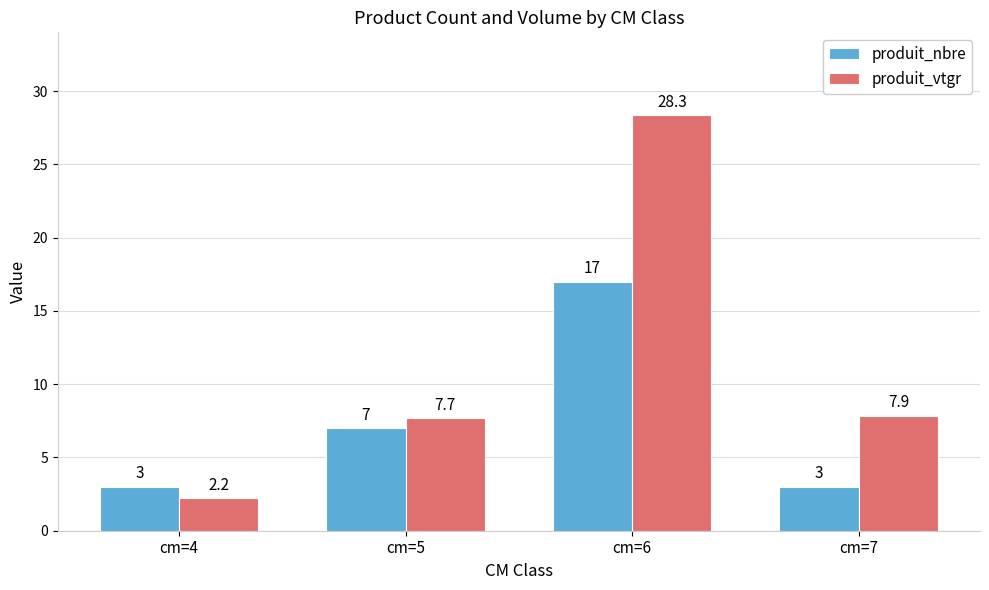

At which category is the sum across all series the highest?

cm=6